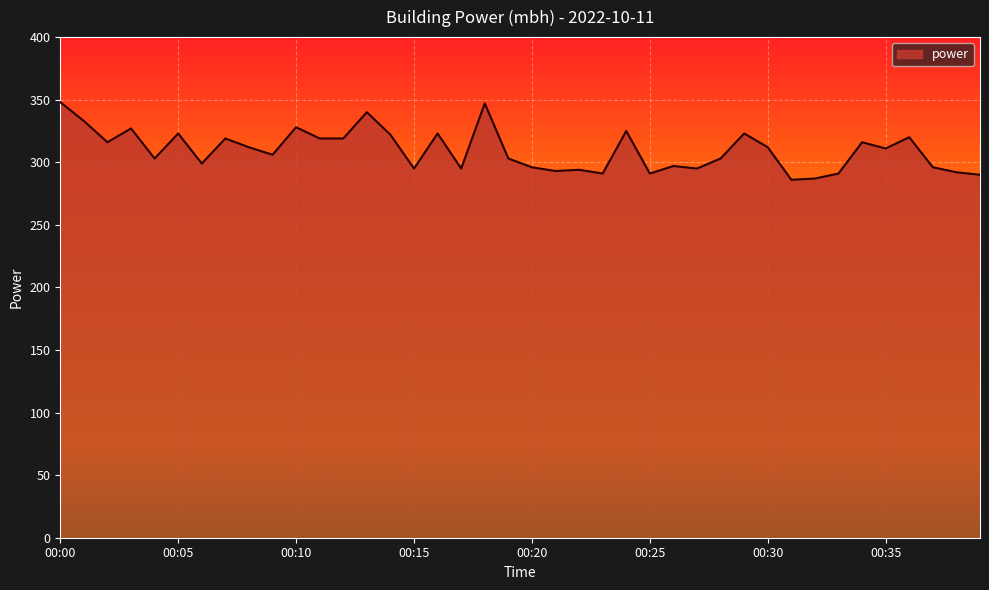

True or false: there are more than 0 points higher than both neighbors.

True